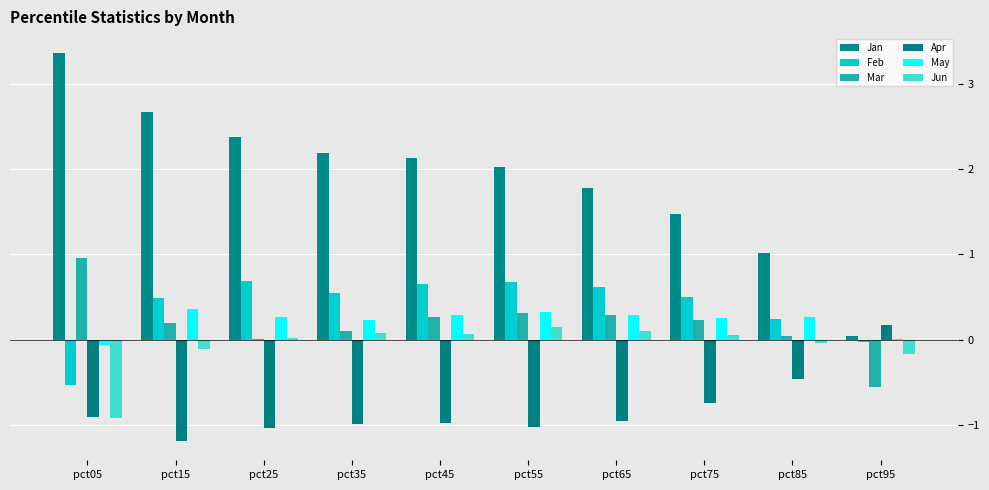

Are the bars horizontal?

No